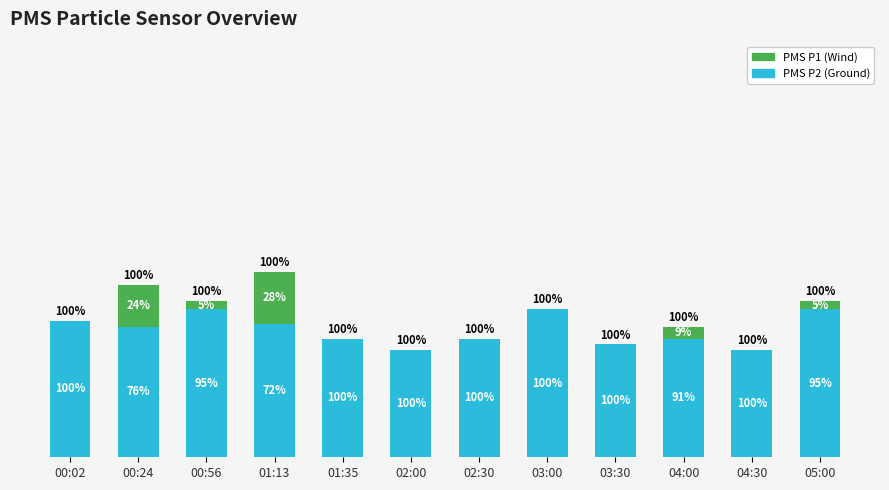

What are all the series names shown in the legend?

PMS P1 (Wind), PMS P2 (Ground)